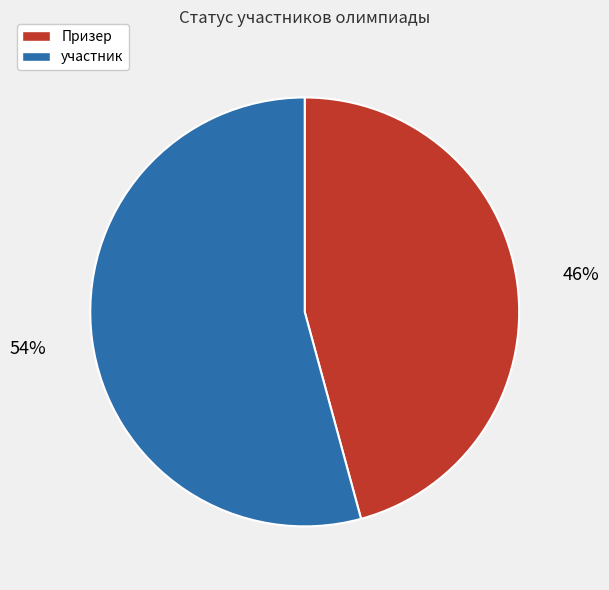

Is there a majority slice in this chart?

Yes